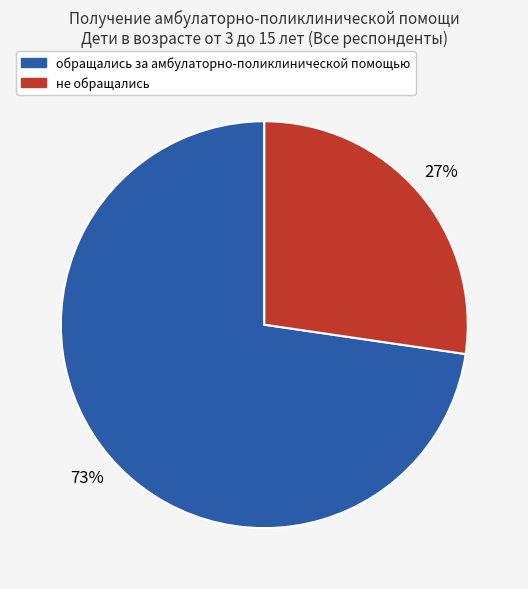

To the nearest percent, what is the average slice percentage?

50%